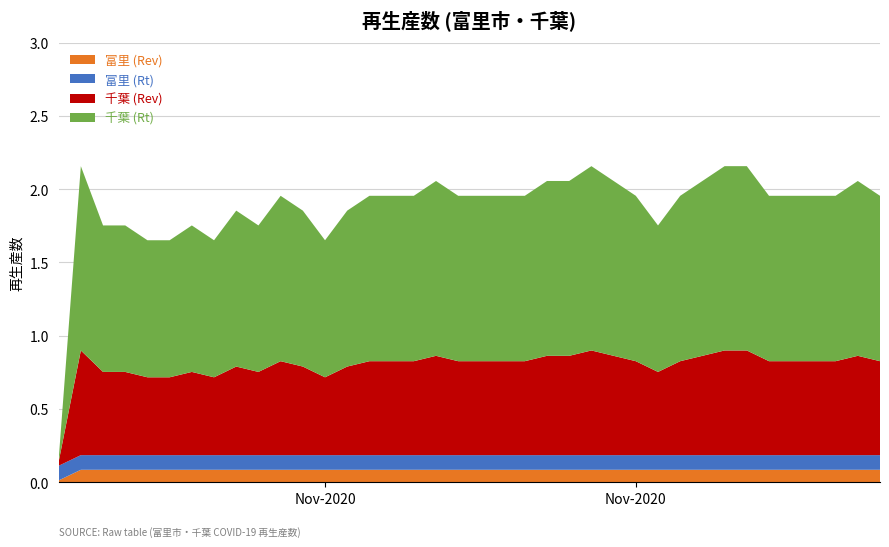

Reading left to right, extract all data points from this chart.

富里 (Rev): 0.0	0.1	0.1	0.1	0.1	0.1	0.1	0.1	0.1	0.1	0.1	0.1	0.1	0.1	0.1	0.1	0.1	0.1	0.1	0.1	0.1	0.1	0.1	0.1	0.1	0.1	0.1	0.1	0.1	0.1	0.1	0.1	0.1	0.1	0.1	0.1	0.1	0.1
富里 (Rt): 0.1	0.1	0.1	0.1	0.1	0.1	0.1	0.1	0.1	0.1	0.1	0.1	0.1	0.1	0.1	0.1	0.1	0.1	0.1	0.1	0.1	0.1	0.1	0.1	0.1	0.1	0.1	0.1	0.1	0.1	0.1	0.1	0.1	0.1	0.1	0.1	0.1	0.1
千葉 (Rev): 0.0	0.7	0.6	0.6	0.5	0.5	0.6	0.5	0.6	0.6	0.6	0.6	0.5	0.6	0.6	0.6	0.6	0.7	0.6	0.6	0.6	0.6	0.7	0.7	0.7	0.7	0.6	0.6	0.6	0.7	0.7	0.7	0.6	0.6	0.6	0.6	0.7	0.6
千葉 (Rt): 0.0	1.3	1.0	1.0	0.9	0.9	1.0	0.9	1.1	1.0	1.1	1.1	0.9	1.1	1.1	1.1	1.1	1.2	1.1	1.1	1.1	1.1	1.2	1.2	1.3	1.2	1.1	1.0	1.1	1.2	1.3	1.3	1.1	1.1	1.1	1.1	1.2	1.1